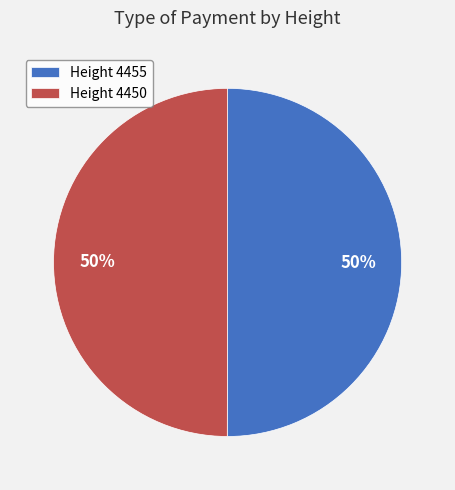

How many segments does this pie chart have?

2